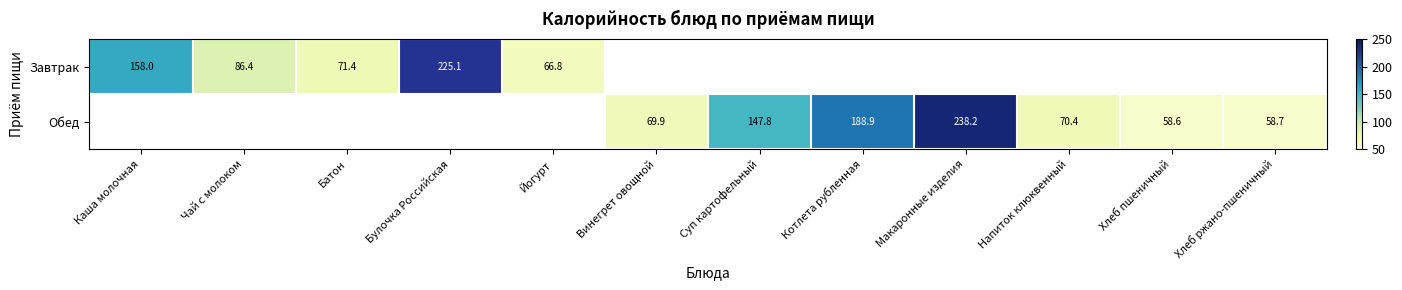

What is the difference between the Завтрак values at Чай с молоком and Булочка Российская?

138.7